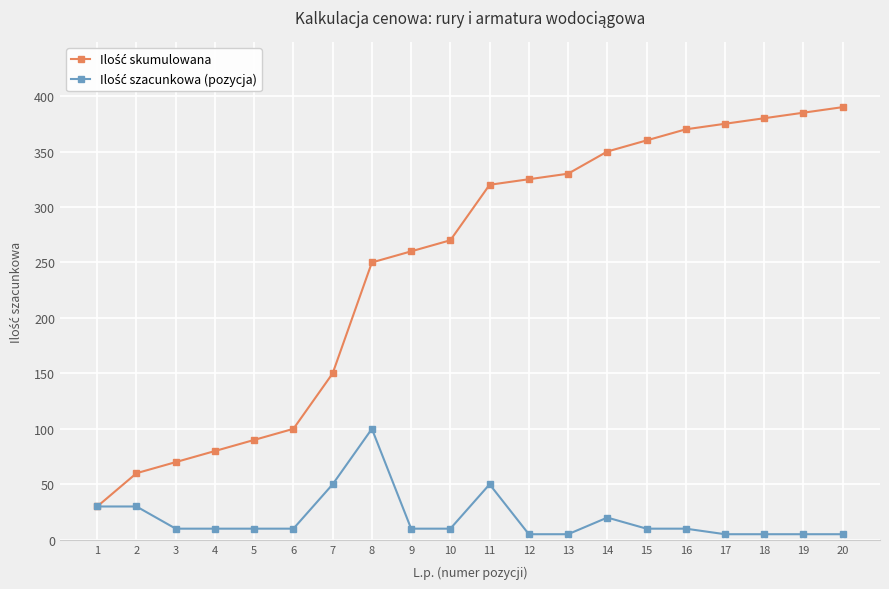

At how many categories does at least one series exceed 295?

10